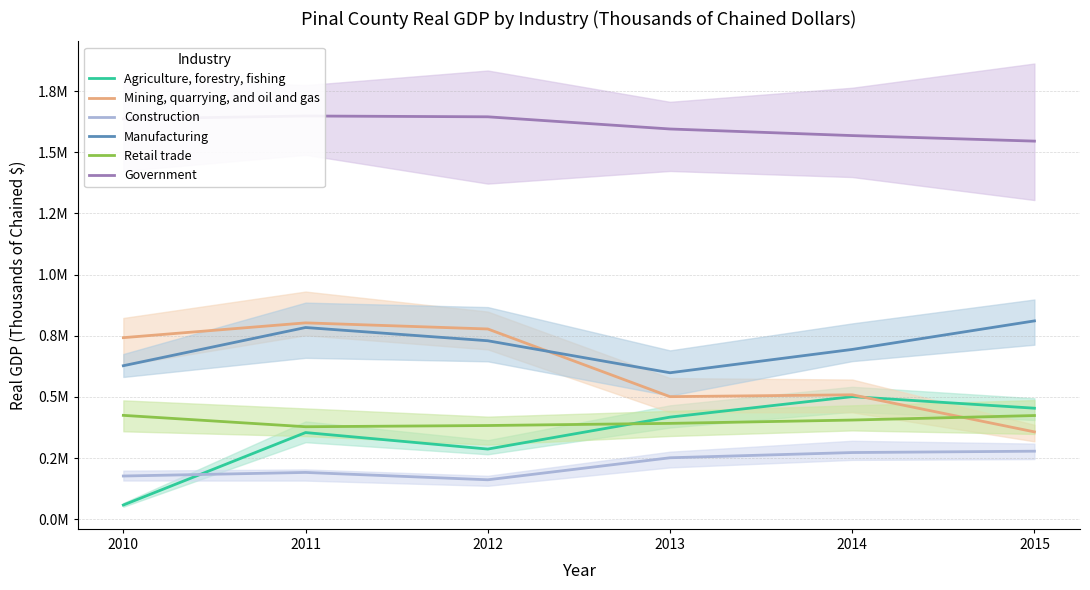

What is the difference between the second highest and minimum values in the Mining, quarrying, and oil and gas series?

420487